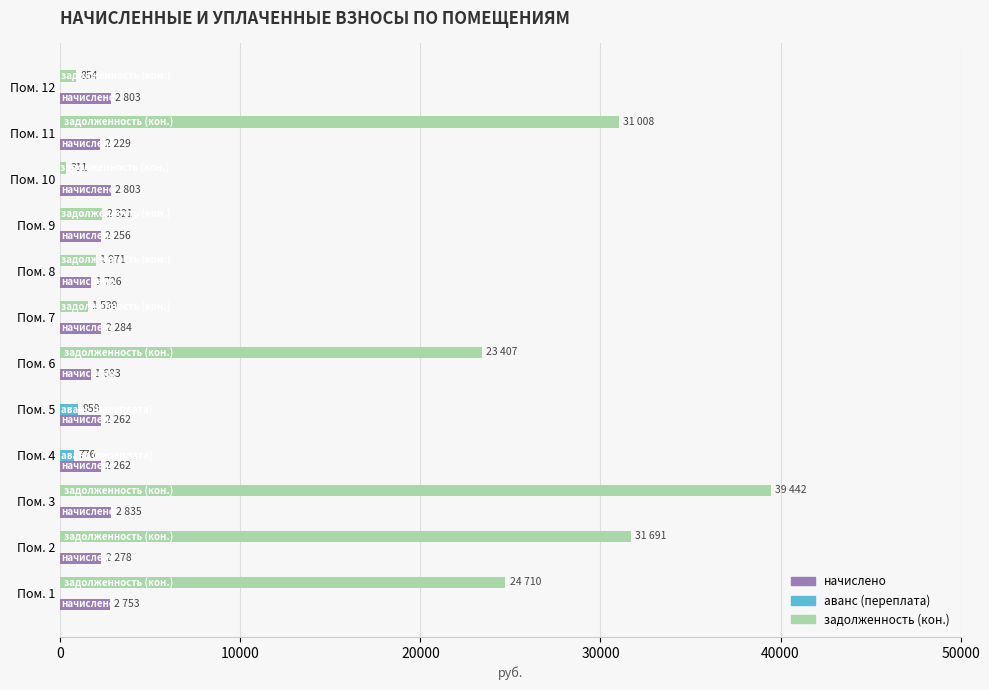

What is the sum of all задолженность (кон.) values?

157254.3